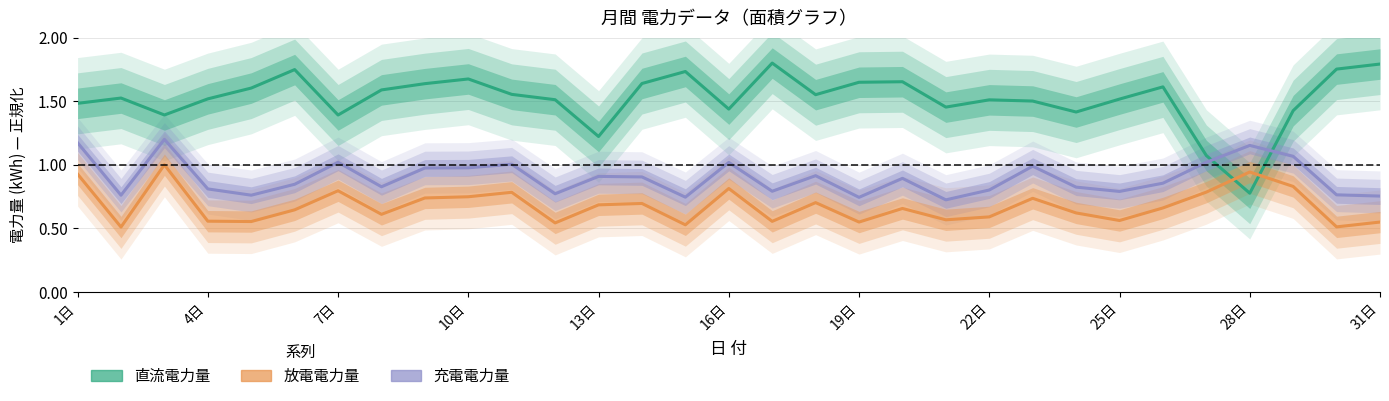

What is the minimum value for 放電電力量?

0.5